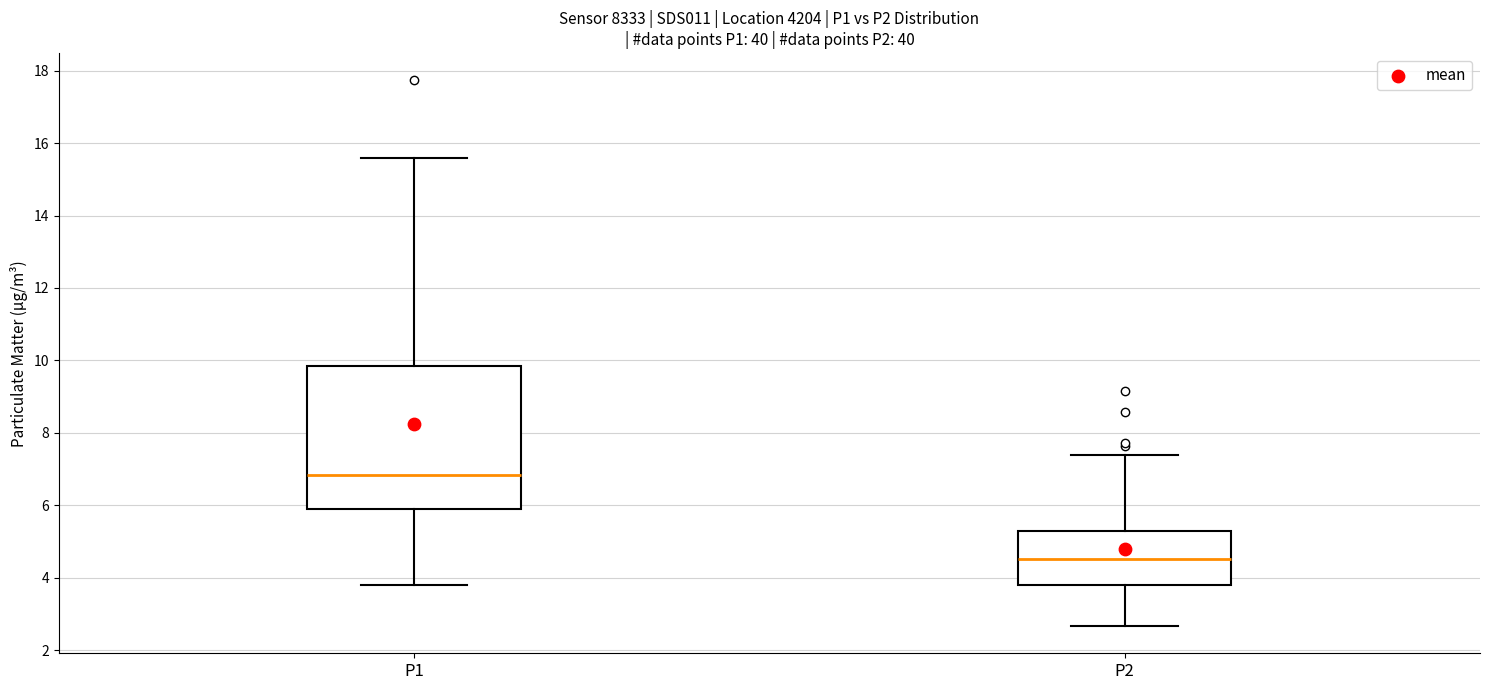

Where does the lower whisker of the box for P2 end on the y-axis? The values are not printed on the chart, so give them approximately, as read against the axis.

2.6